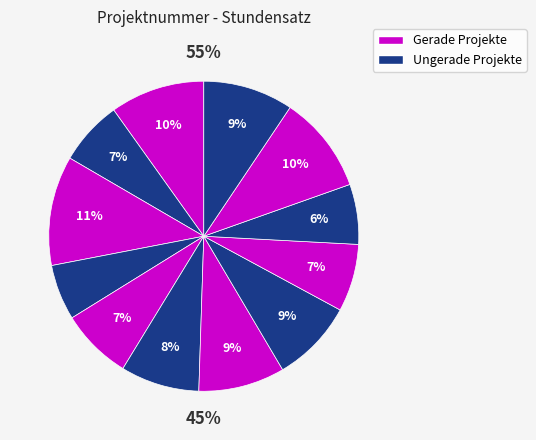

What is the total percentage of P11 and P3?

21.6%